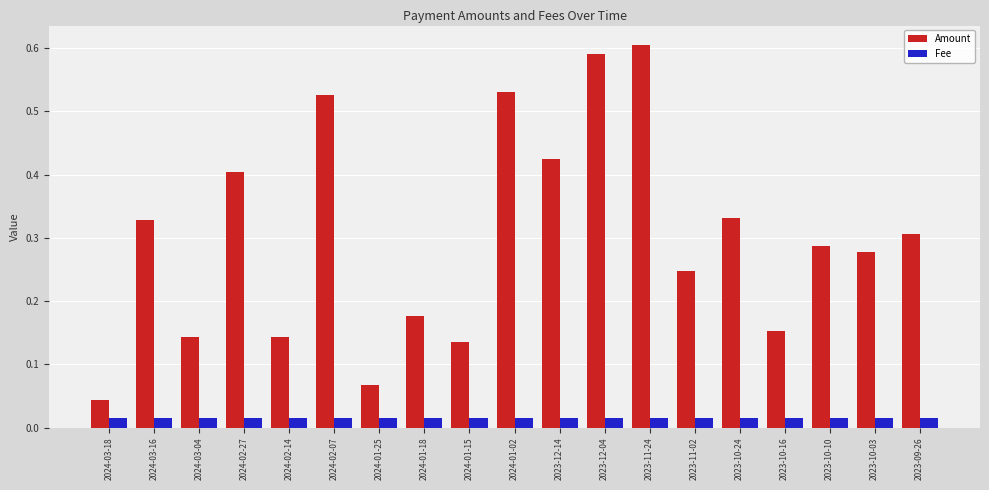

At which category is the sum across all series the highest?

2023-11-24